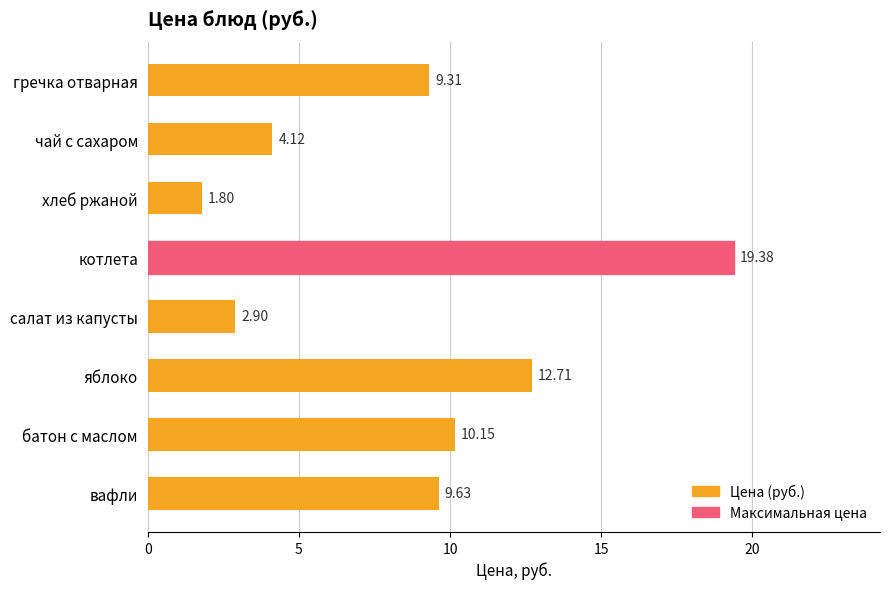

What is the label of the 6th bar from the top?

яблоко